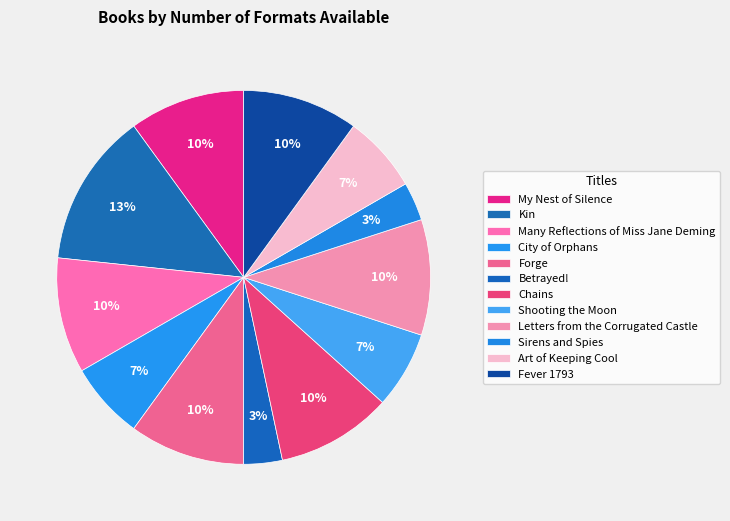

True or false: Kin accounts for 13% of the total.

True